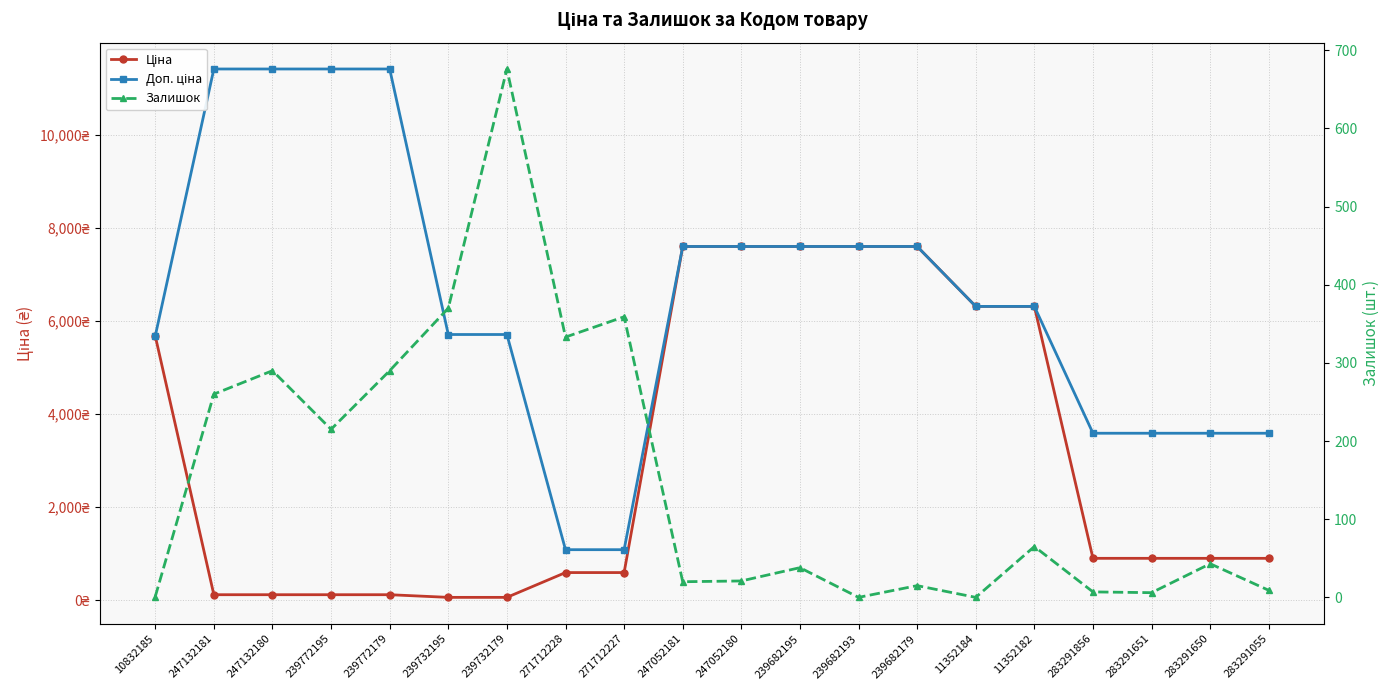

What is the highest value of the Ціна series?

7596.5